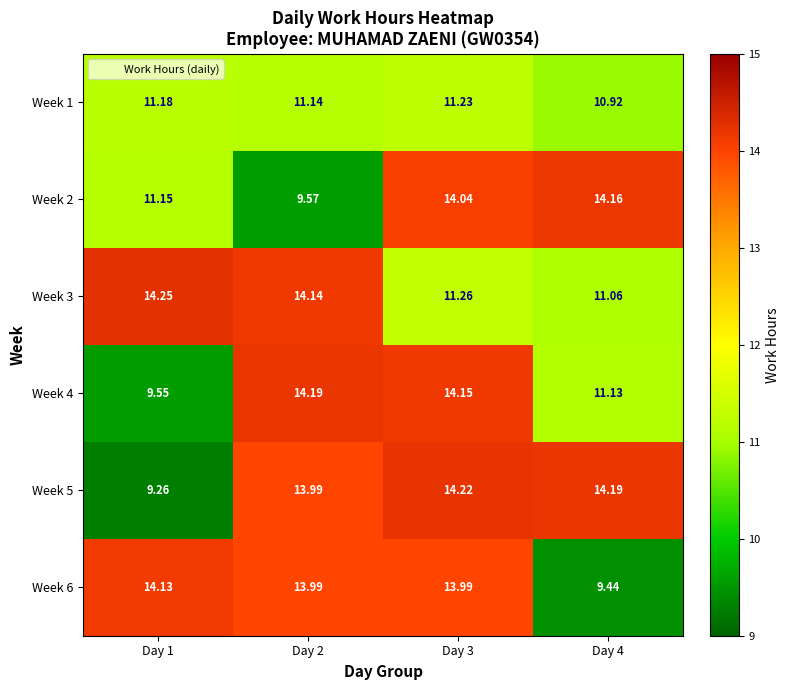

Which series has the widest spread of values?

Week 5